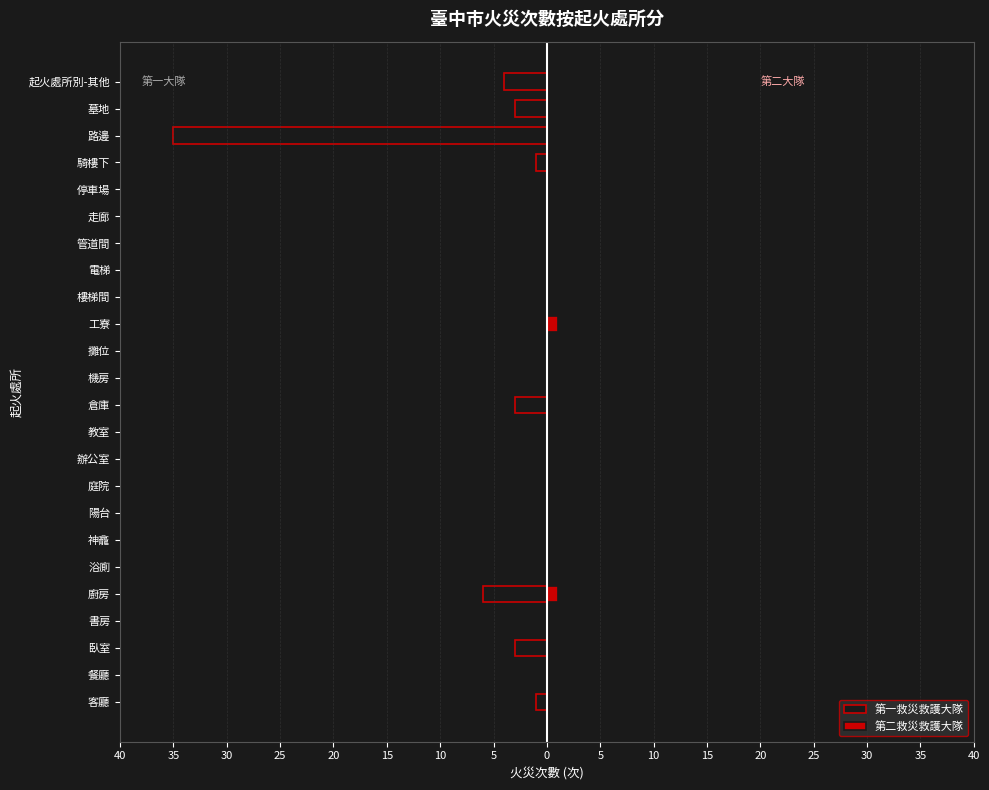

Which series has the largest range (max minus min)?

第一救災救護大隊